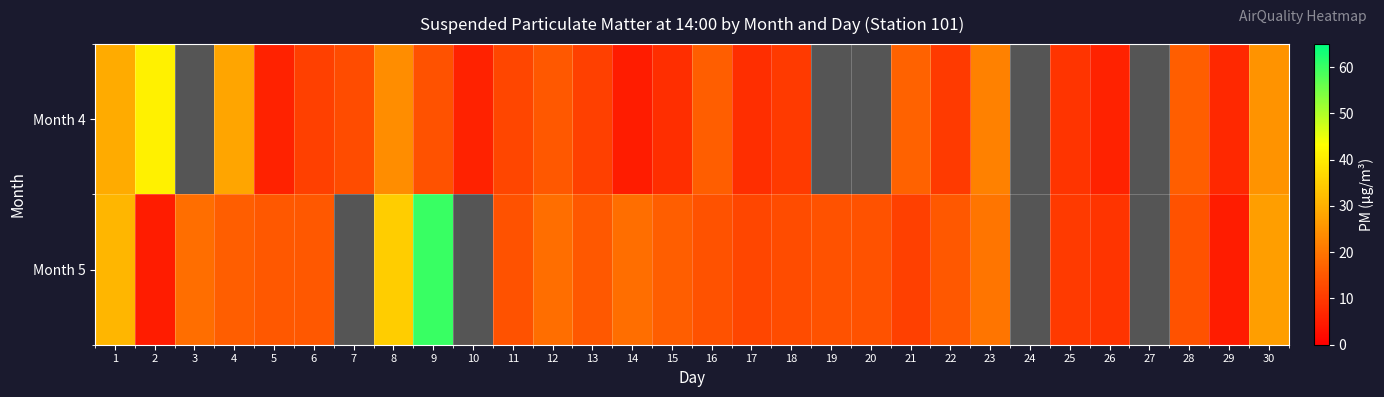

What is the spread (max minus min) of values at 9?

46.0